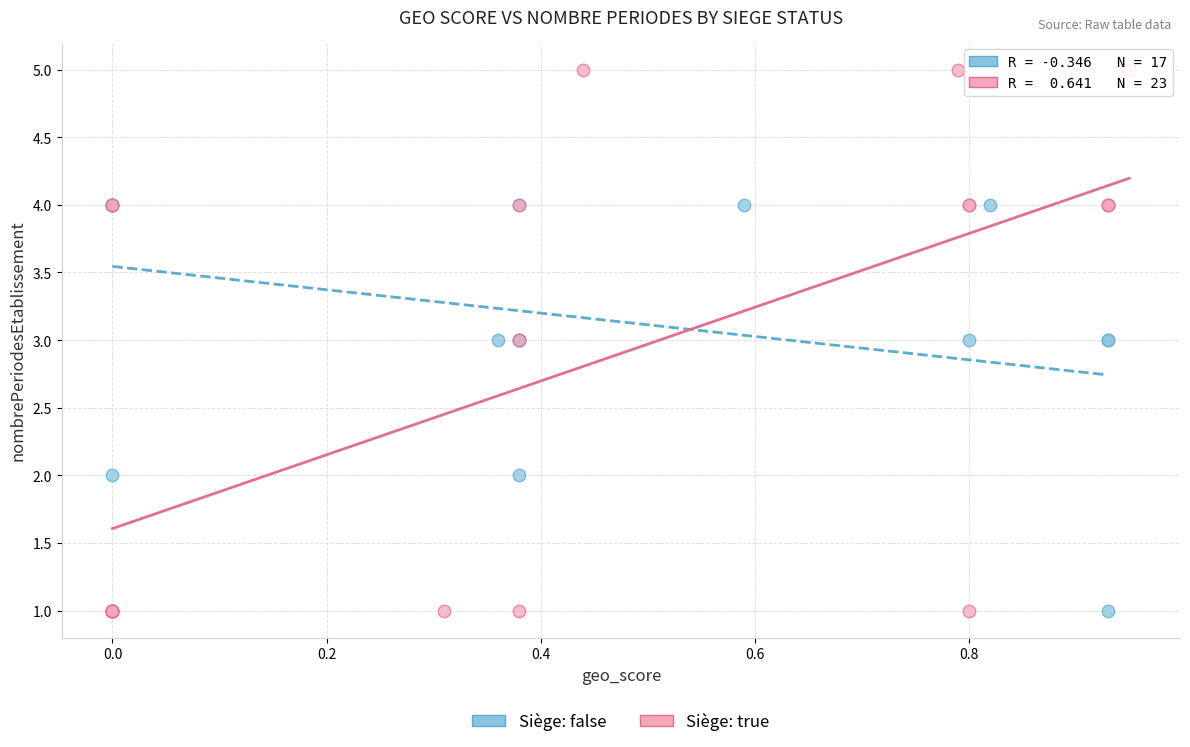

Which series has the widest spread of Y values?

Siège: true